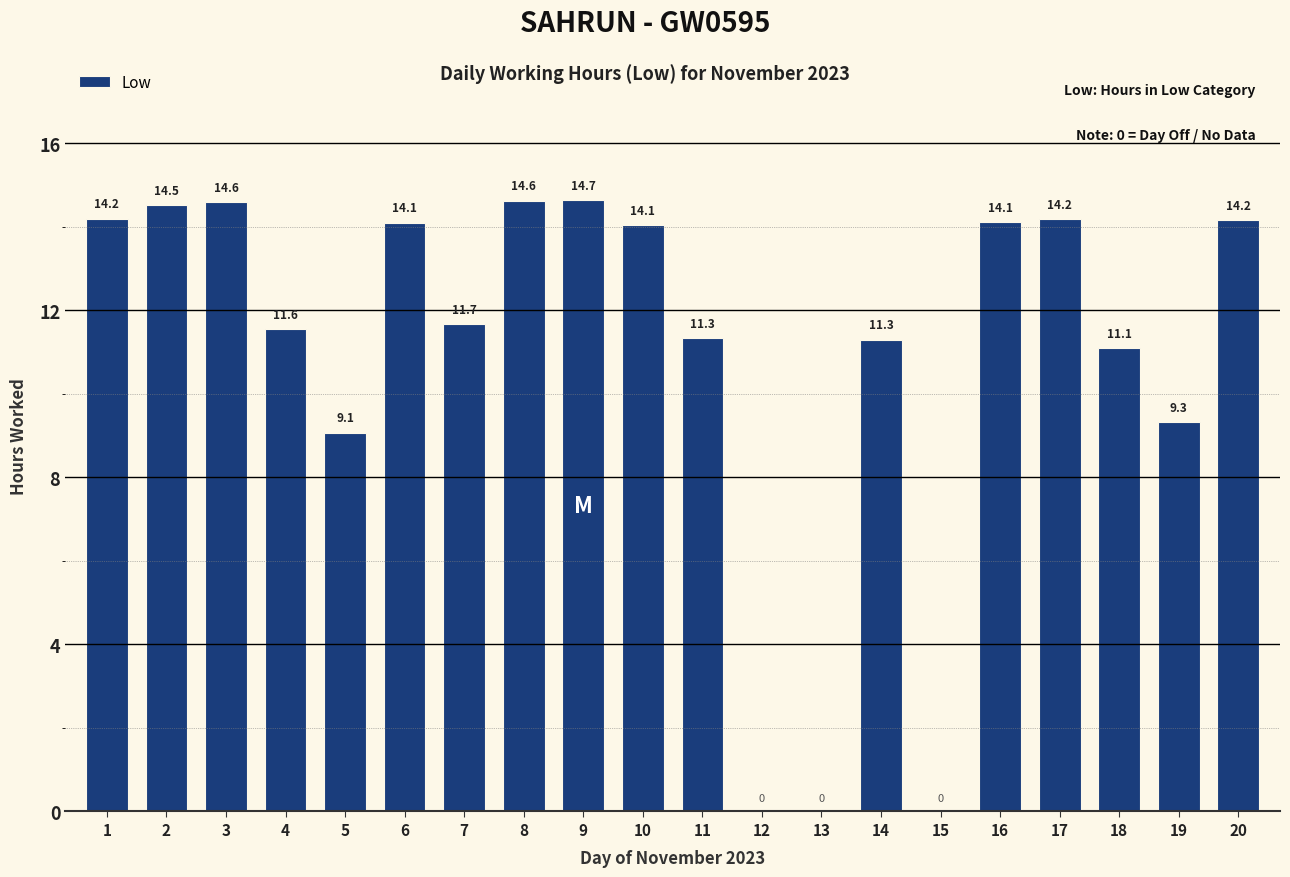

At which label is the value closest to 7?

5